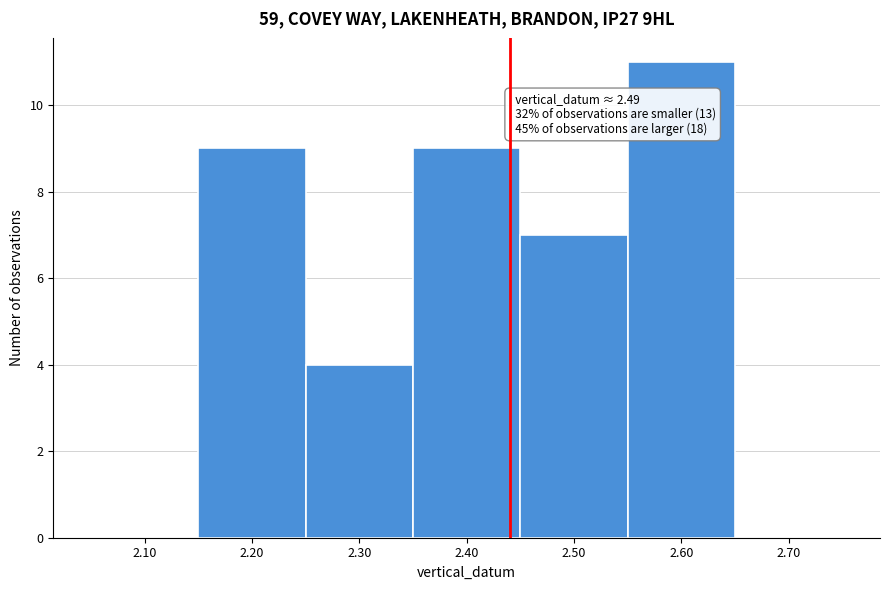

Reading left to right, what are all the values shown in this chart?

2.10=0	2.20=9	2.30=4	2.40=9	2.50=7	2.60=11	2.70=0